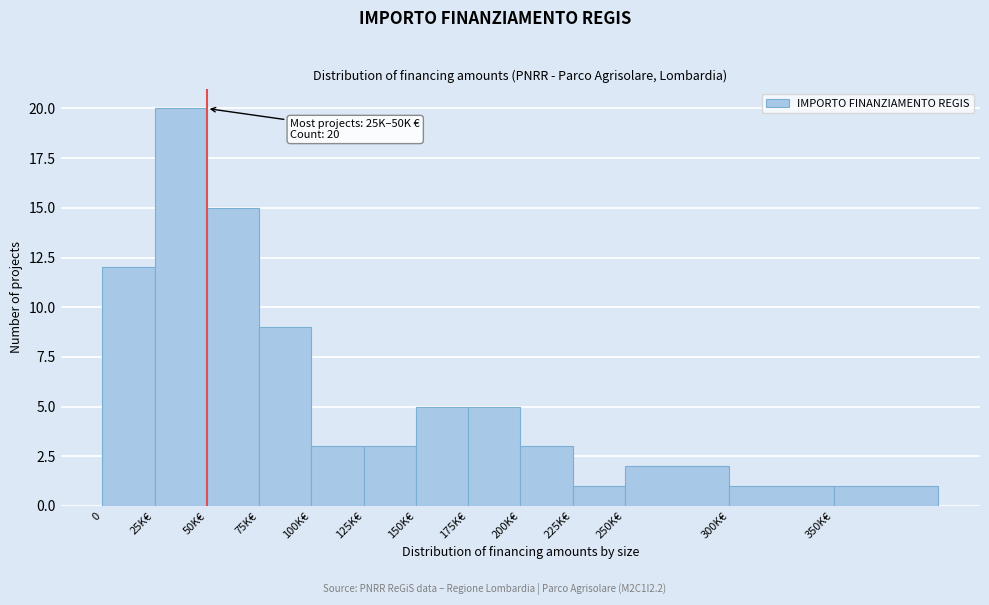

Reading right to left, list all the values displayed in this chart.

350K€=1	300K€=1	250K€=2	225K€=1	200K€=3	175K€=5	150K€=5	125K€=3	100K€=3	75K€=9	50K€=15	25K€=20	0=12